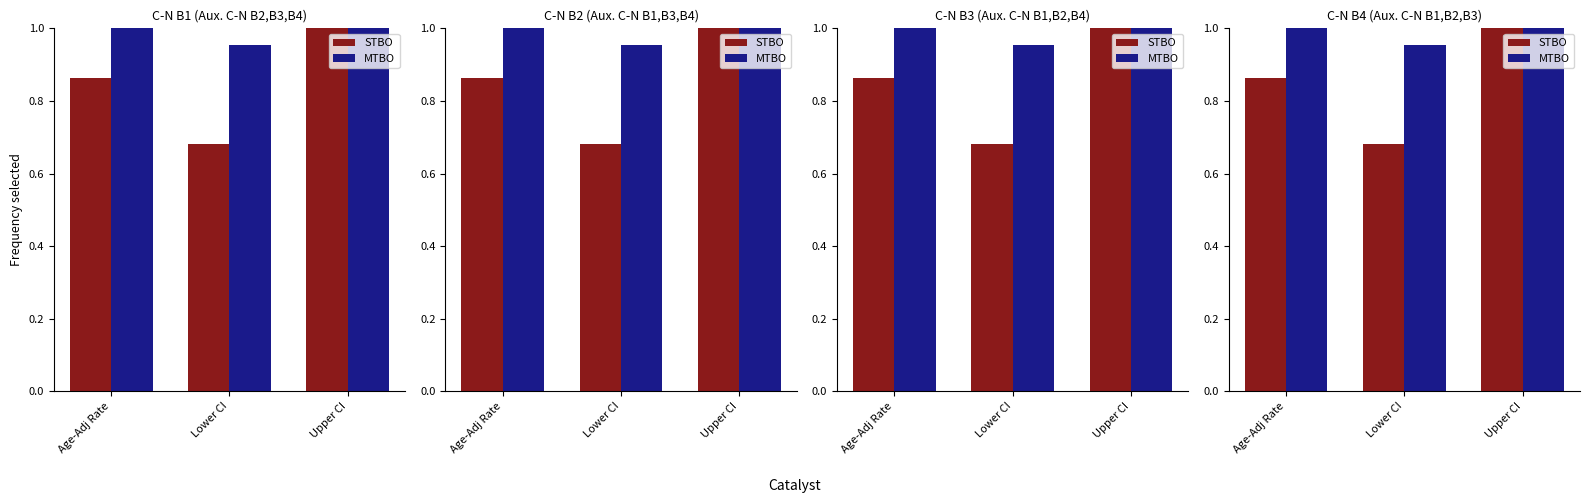

Which series has the largest total across all categories?

MTBO